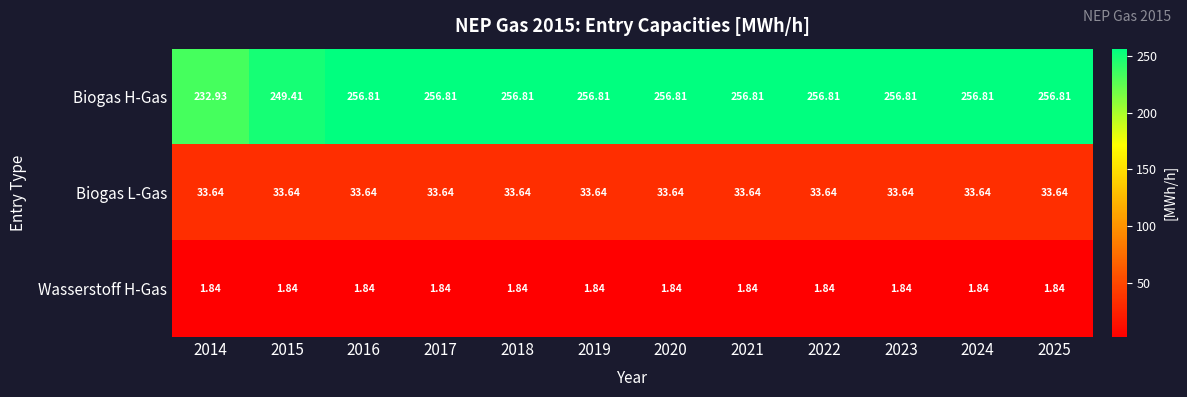

Is the value of Biogas L-Gas at 2018 greater than the value of Wasserstoff H-Gas at 2017?

Yes